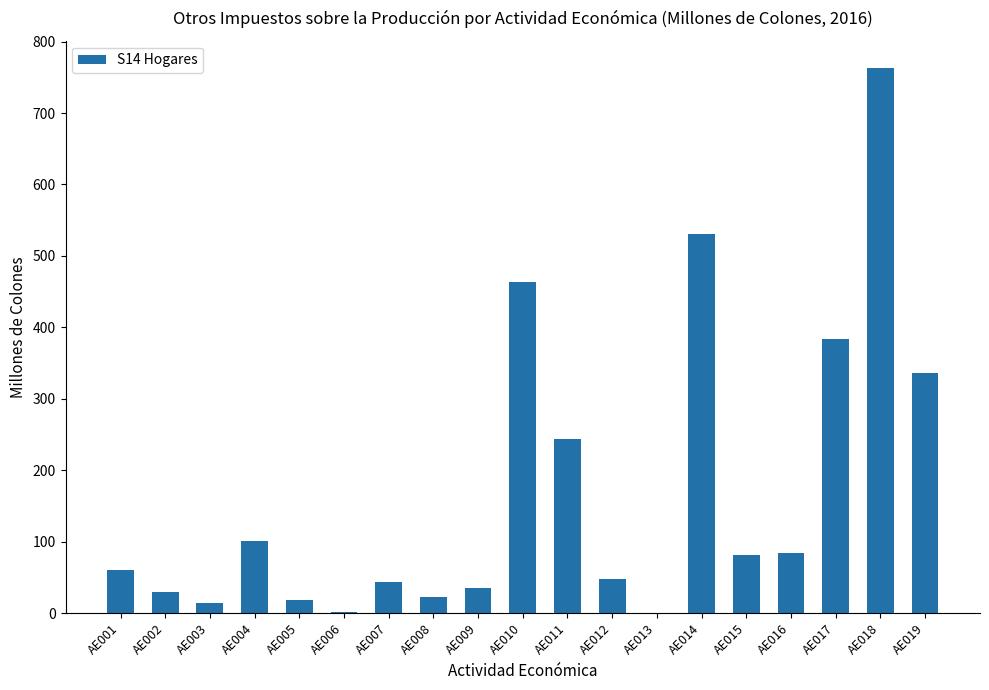

Between AE014 and AE002, which is larger?

AE014